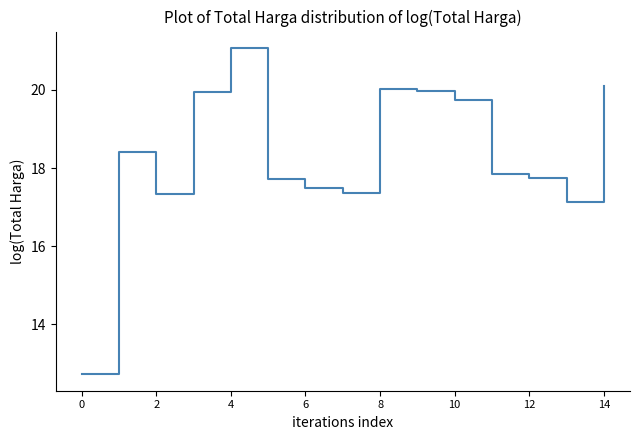

What is the difference between the maximum and minimum values?

8.4